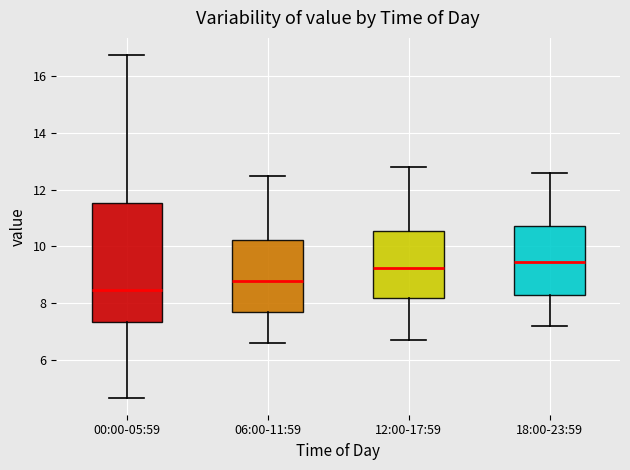

Reading left to right, read every box against the y-axis: the position of its median line, the range the box covers, and the ends of its whiskers. The values are not printed on the chart, so give them approximately, as read against the axis.

00:00-05:59: median 8.4, box 7.4 to 11.6, whiskers 4.6 to 16.8
06:00-11:59: median 8.8, box 7.6 to 10.2, whiskers 6.6 to 12.6
12:00-17:59: median 9.2, box 8.2 to 10.6, whiskers 6.8 to 12.8
18:00-23:59: median 9.4, box 8.2 to 10.8, whiskers 7.2 to 12.6